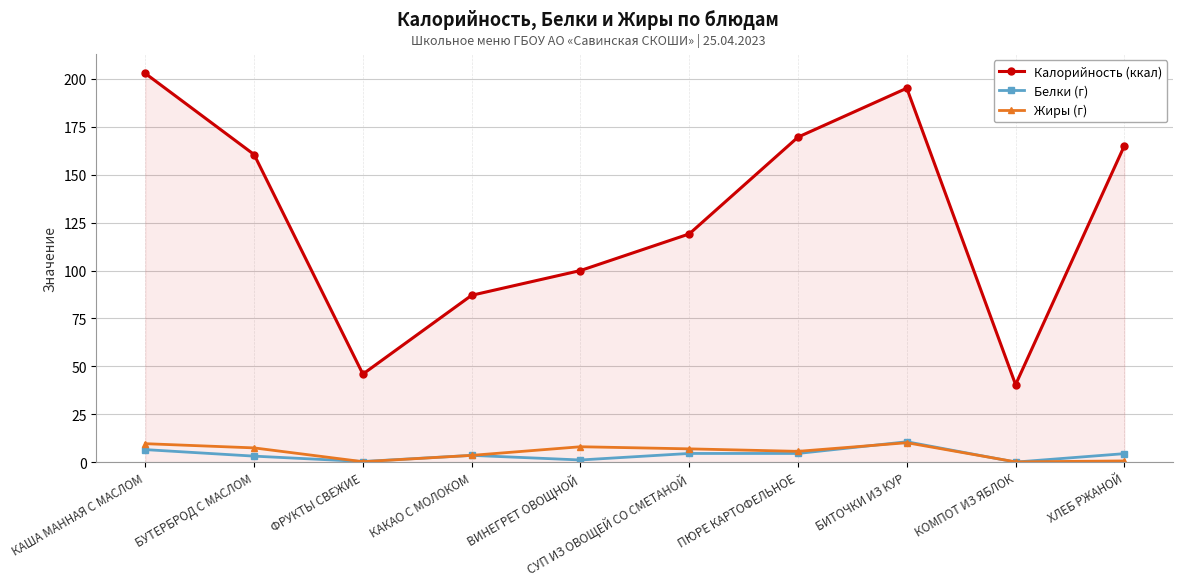

In Калорийность (ккал), how many points are higher than both neighbors (excluding endpoints)?

1